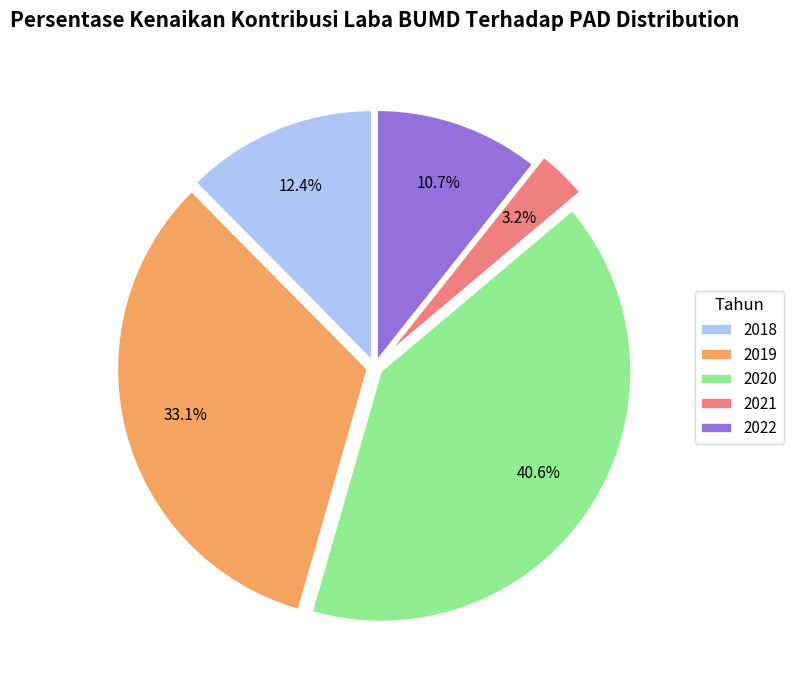

Does 2019 represent more than half of the total?

No